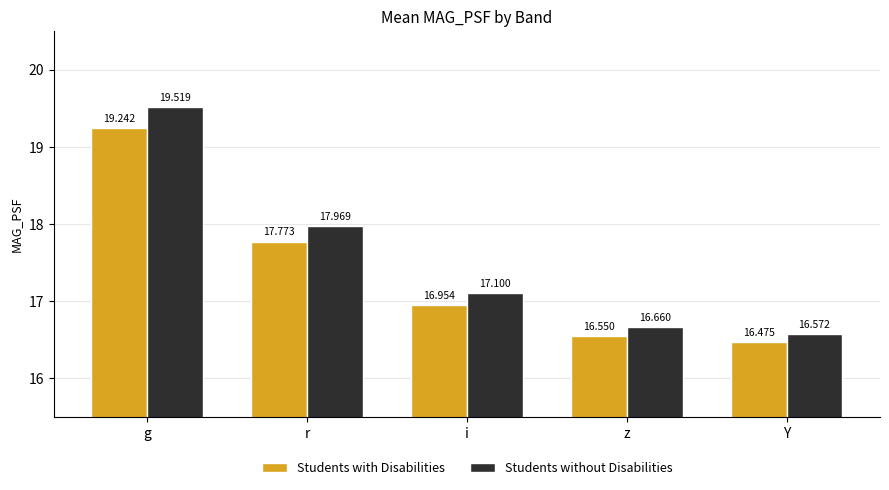

The value of Students without Disabilities at i is 6.5. True or false?

False